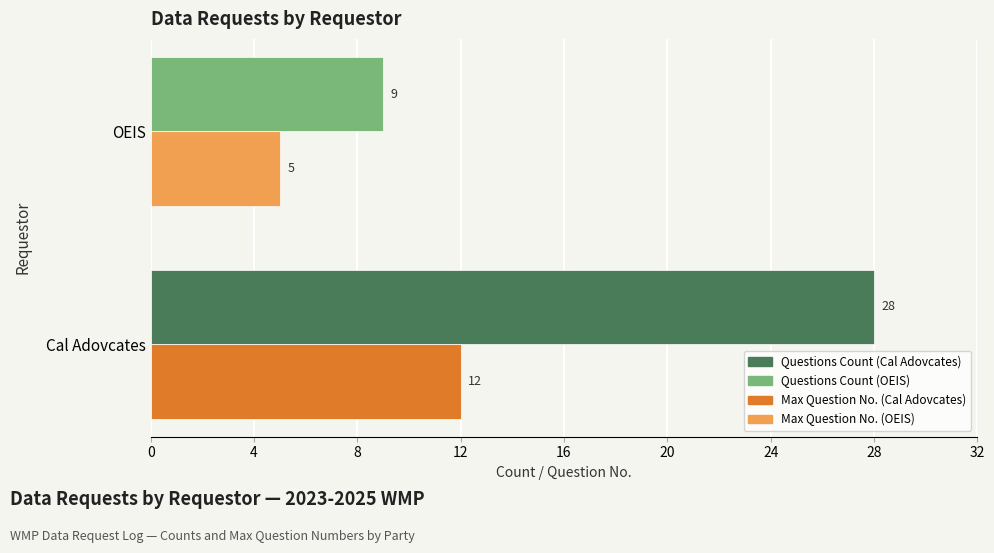

What is the spread (max minus min) of values at OEIS?

4